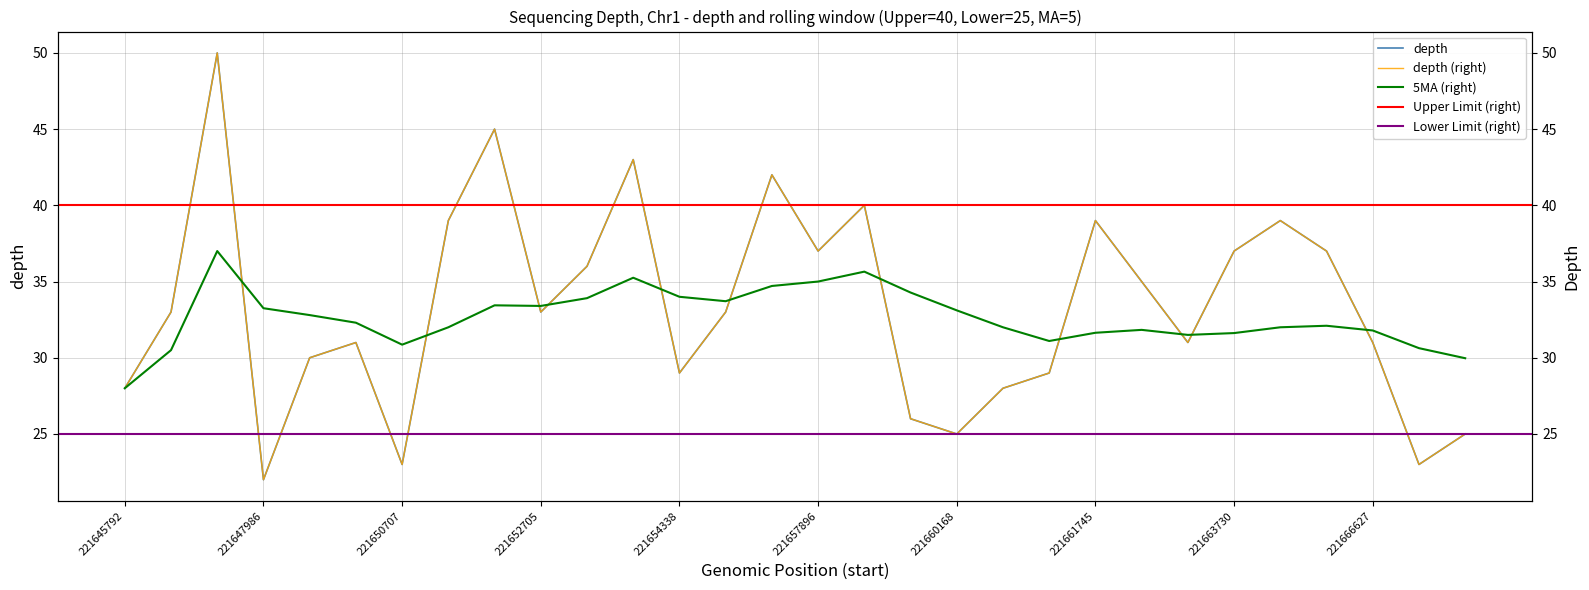

Where is depth_ma nearest to the value 32?

221651452